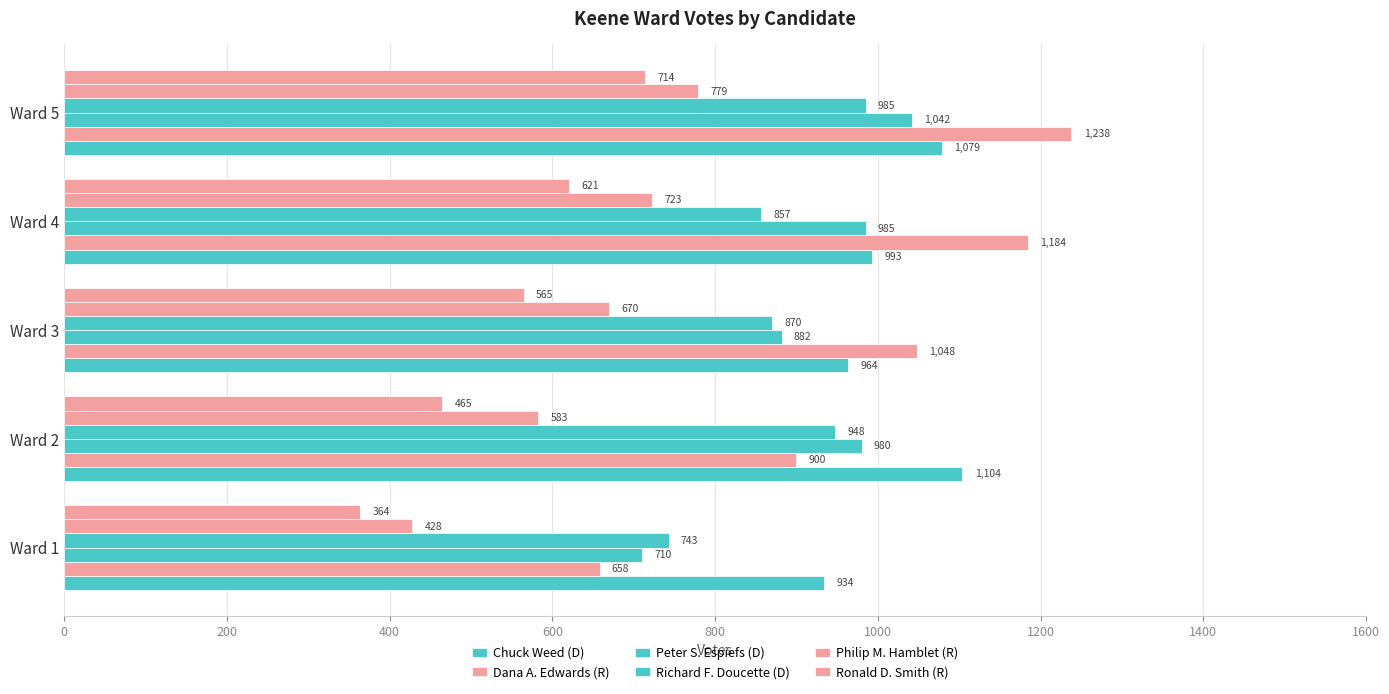

How many data points does each series have?

5